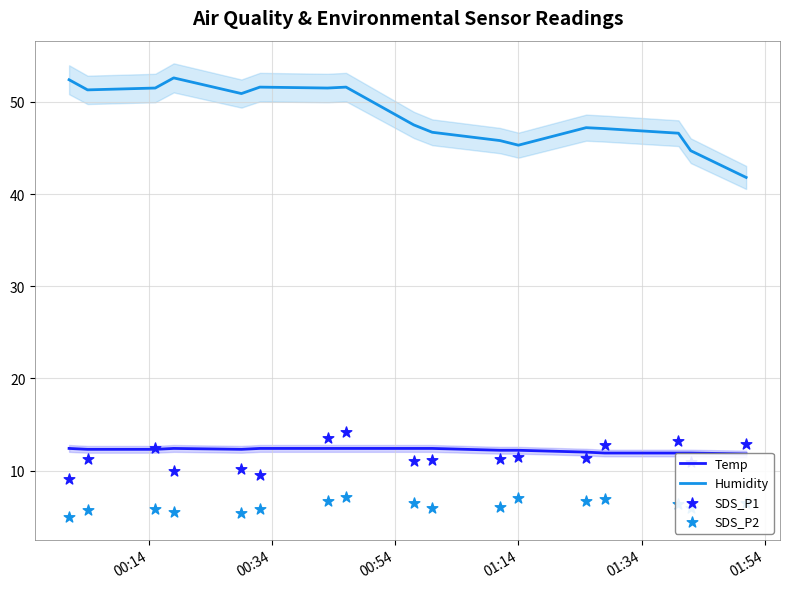

What is the highest value of the Humidity series?

52.6